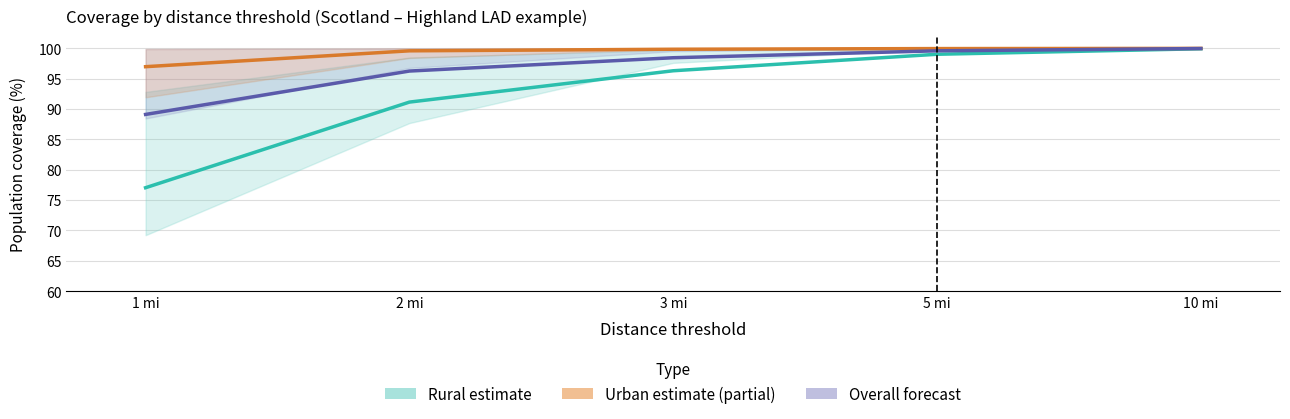

At which label is Urban estimate closest to 98?

1 mi